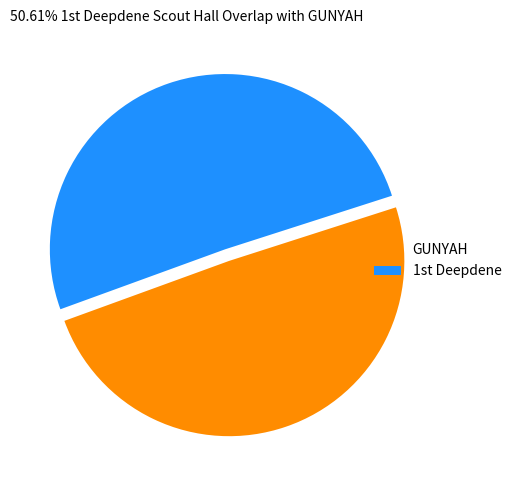

What is the smallest slice in the pie chart?

GUNYAH